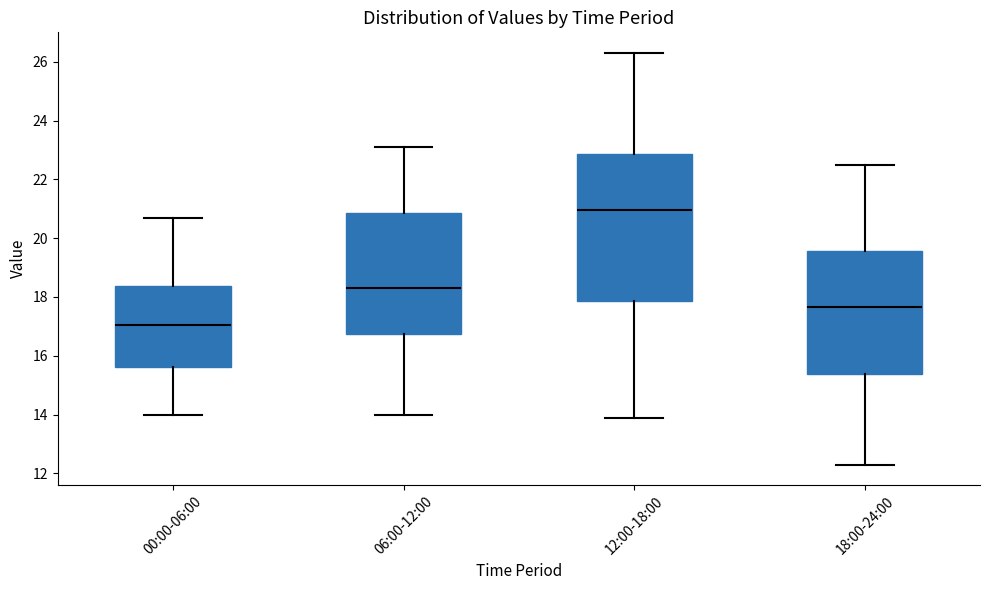

Reading left to right, read every box against the y-axis: the position of its median line, the range the box covers, and the ends of its whiskers. The values are not printed on the chart, so give them approximately, as read against the axis.

00:00-06:00: median 17.0, box 15.6 to 18.4, whiskers 14.0 to 20.8
06:00-12:00: median 18.4, box 16.8 to 20.8, whiskers 14.0 to 23.2
12:00-18:00: median 21.0, box 17.8 to 22.8, whiskers 14.0 to 26.4
18:00-24:00: median 17.6, box 15.4 to 19.6, whiskers 12.4 to 22.6